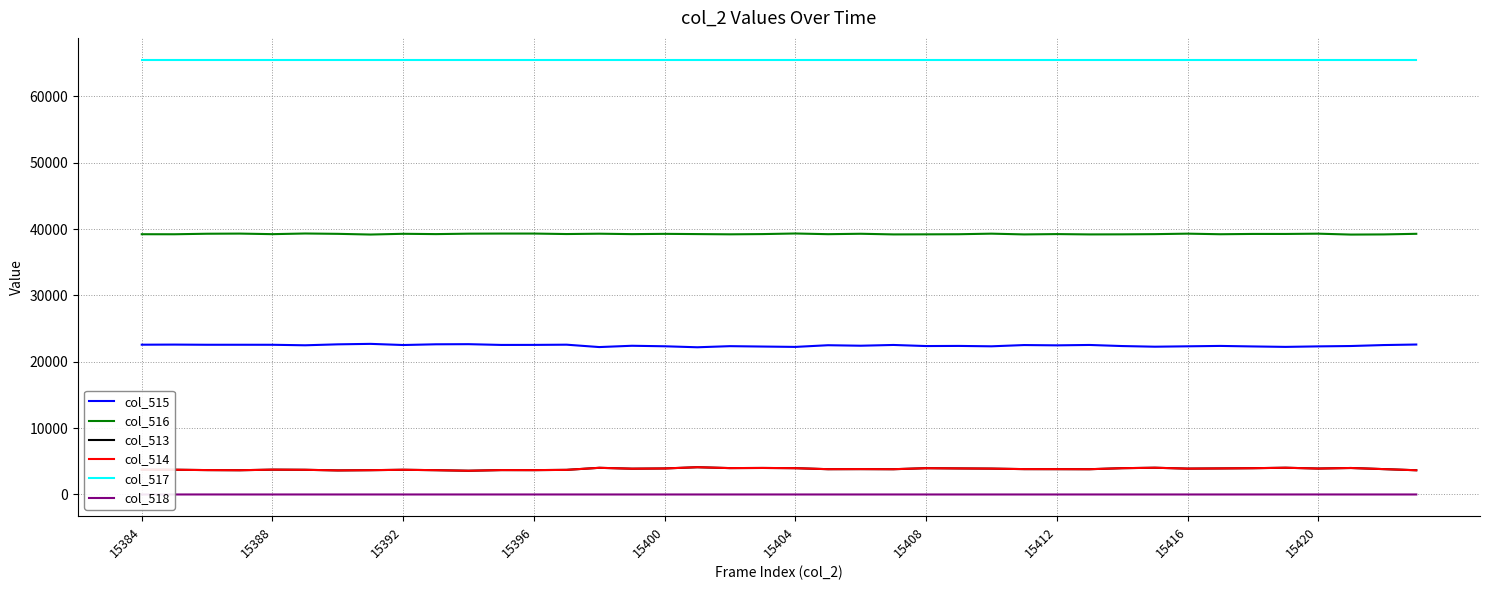

True or false: col_516 and col_515 intersect in this chart.

False